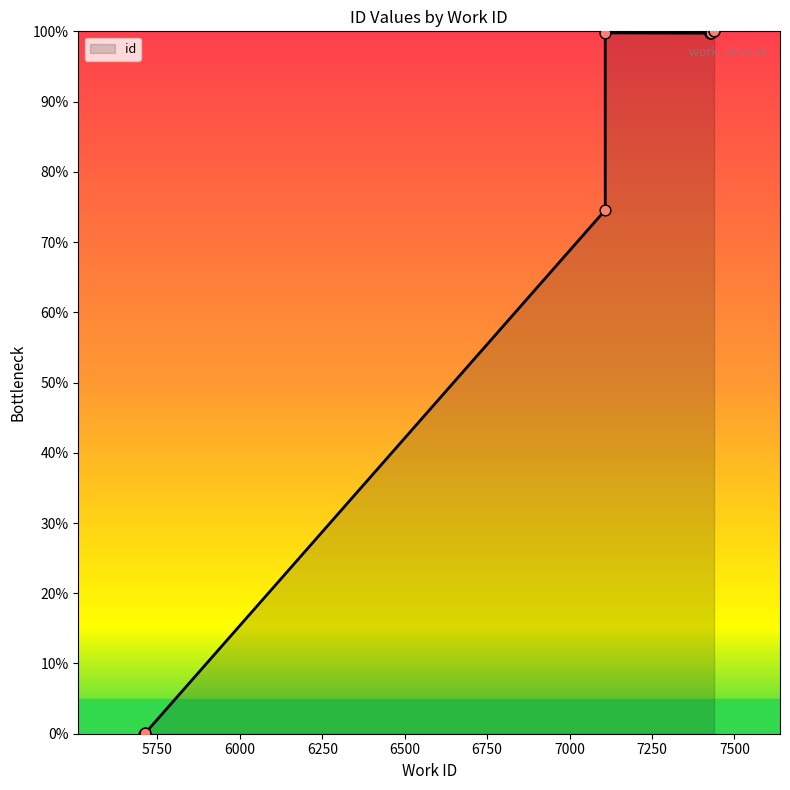

Between 7427 and 7108, which is larger?

7427